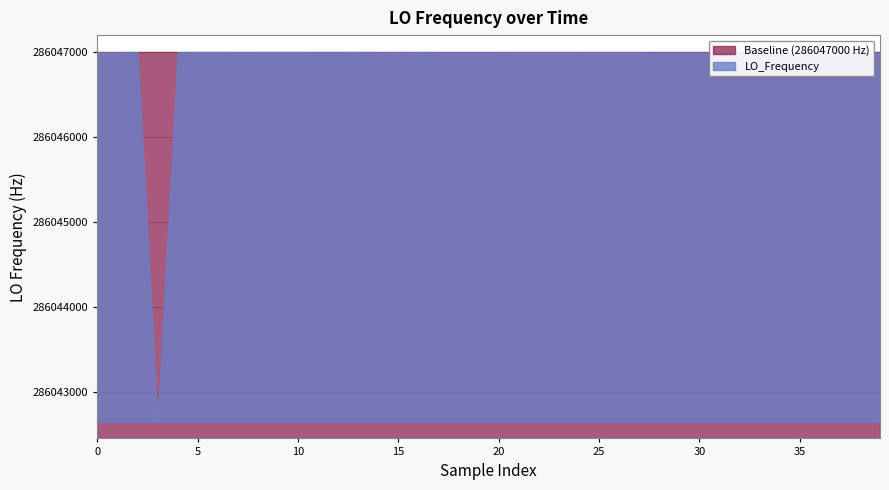

What is the difference between the LO_Frequency values at 21 and 33?

4.1